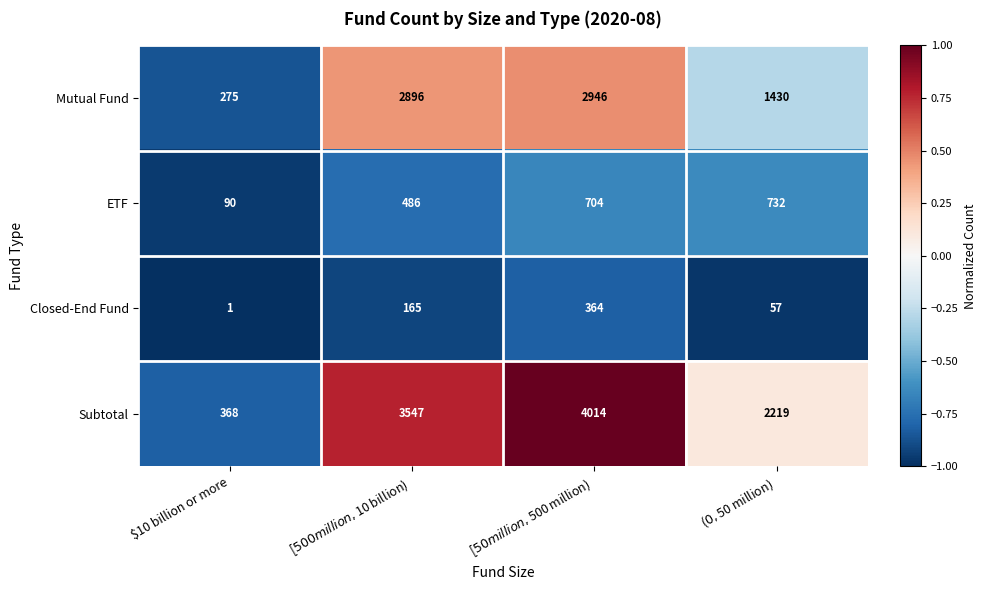

What is the difference between the maximum and minimum values in the Closed-End Fund series?

363